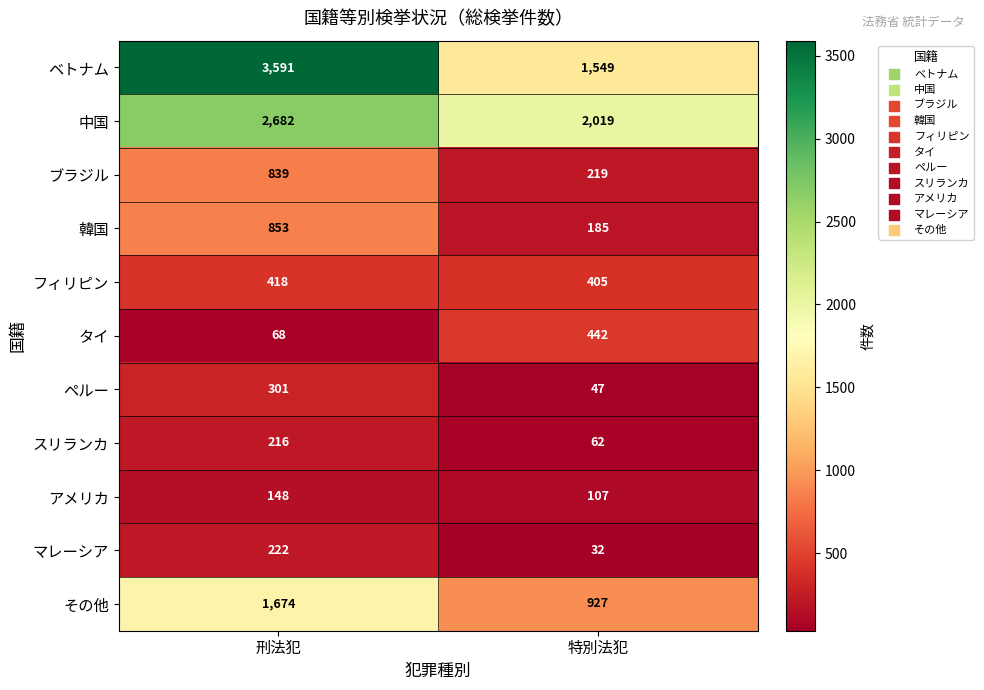

What is the difference between the アメリカ values at 特別法犯 and 刑法犯?

41